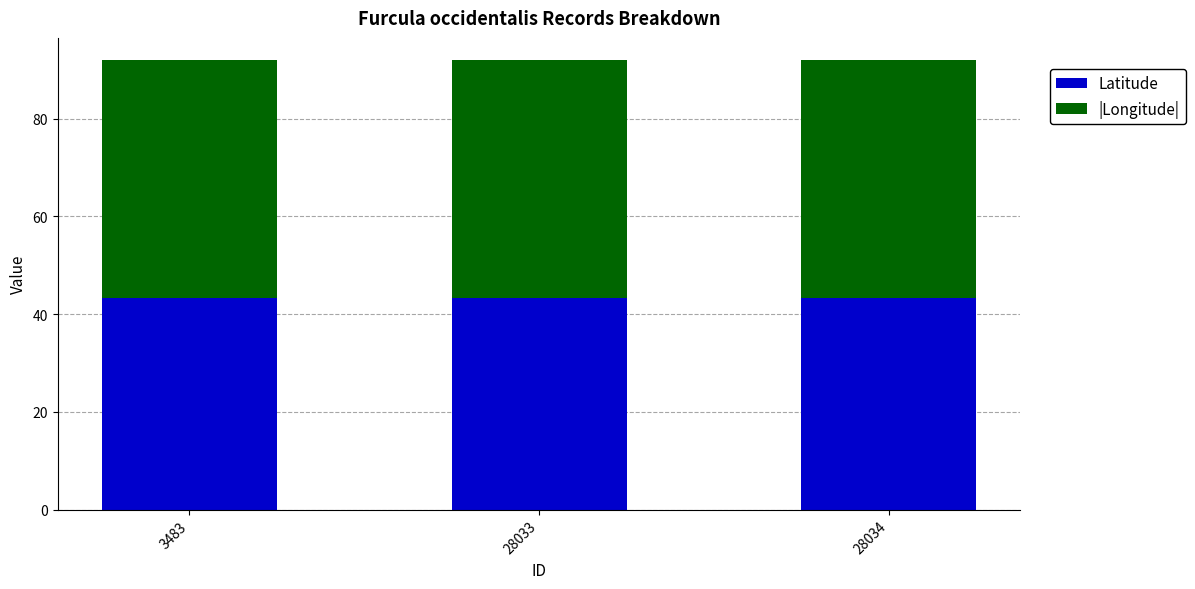

The value of Latitude at 28034 is 11.1. True or false?

False